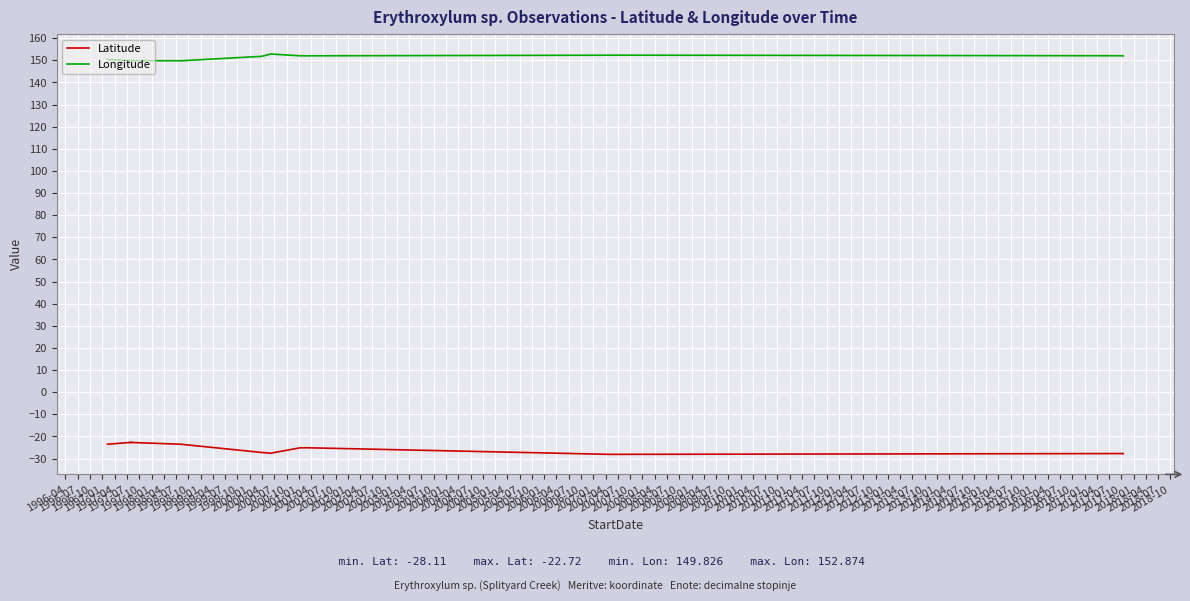

Between 2000-10 and 1999-07, which is larger?

1999-07